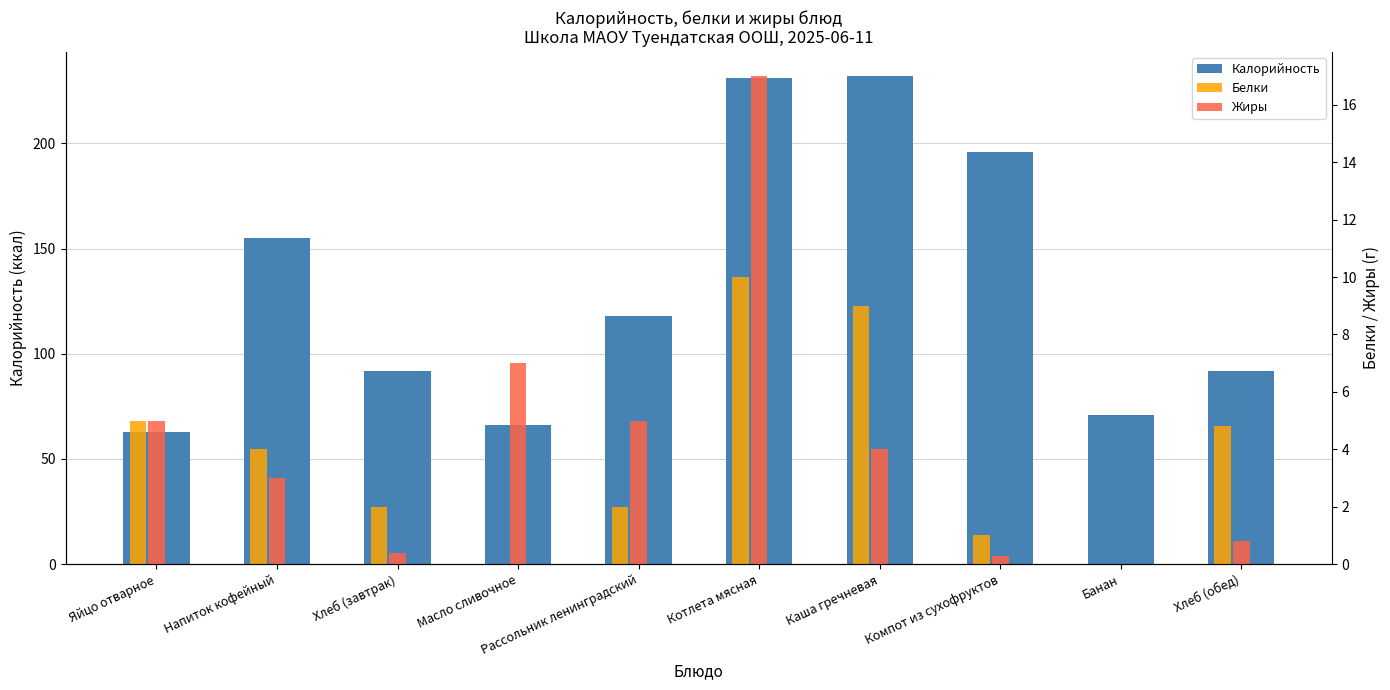

Where does the Жиры series first go above 4?

Яйцо отварное